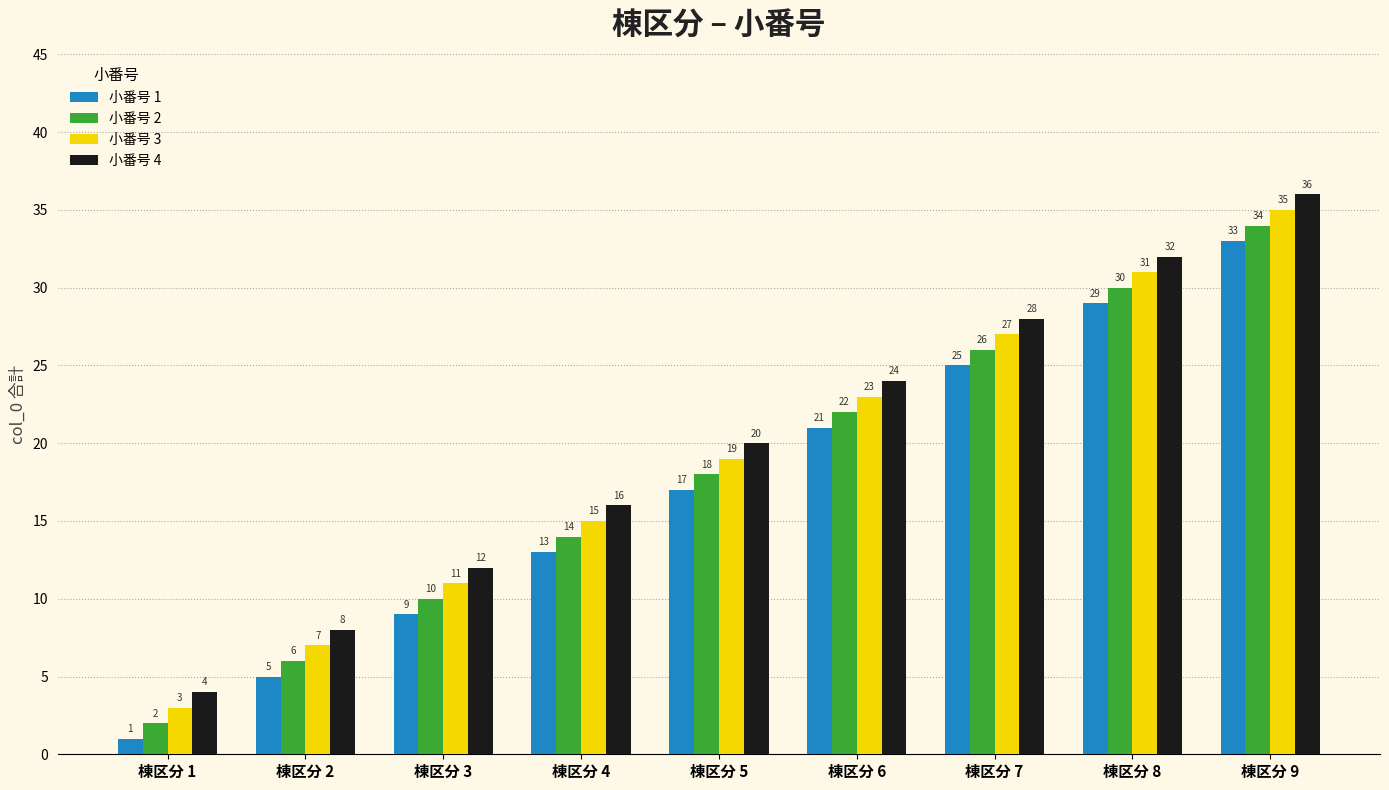

Where is 小番号 4 nearest to the value 20?

棟区分 5